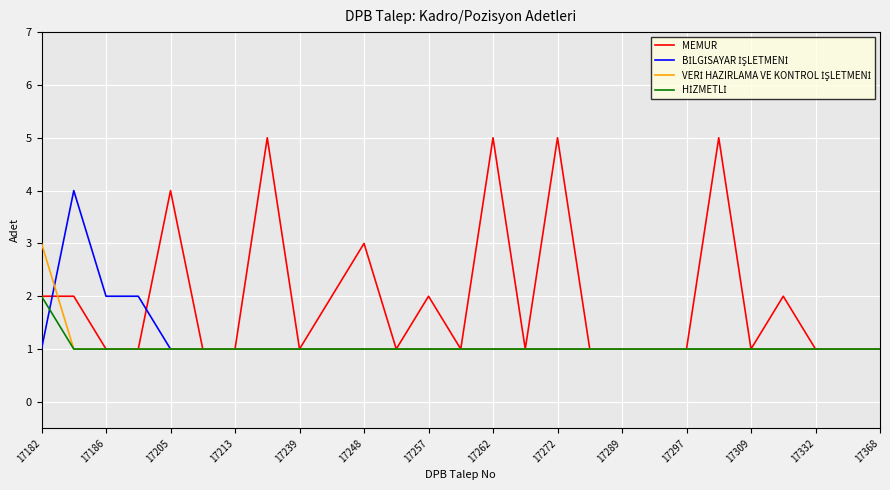

Does the chart have visible grid lines?

Yes